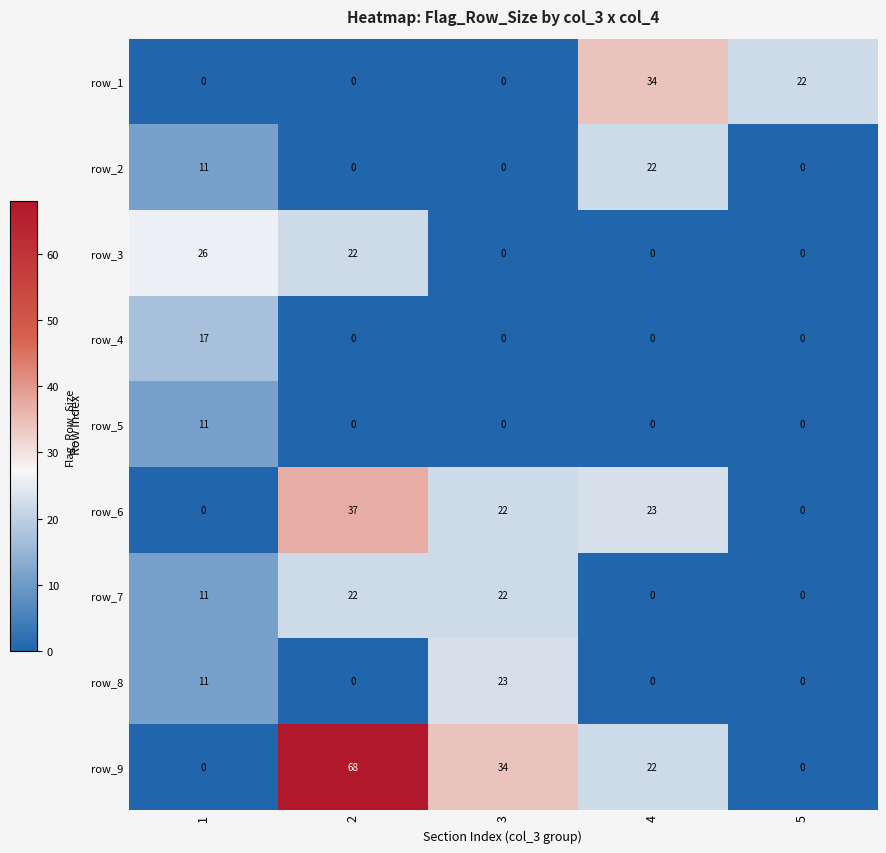

What is the total value across all series at 2?

149